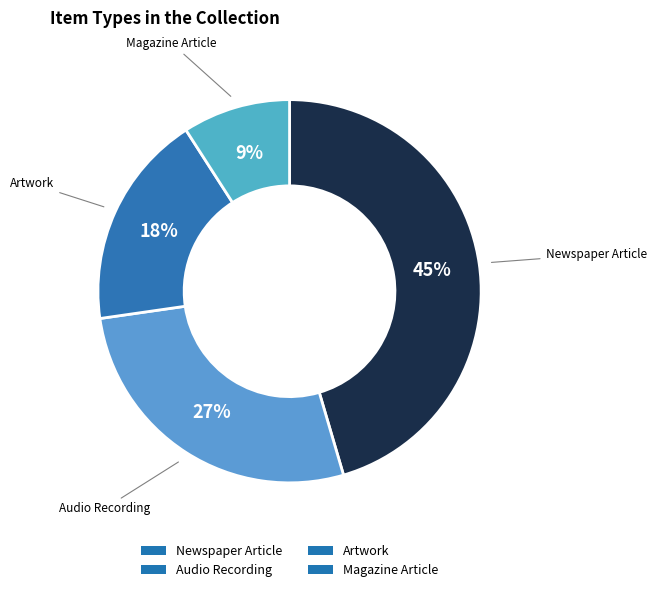

What is the ratio of the value at Artwork to the value at Magazine Article?

2.0